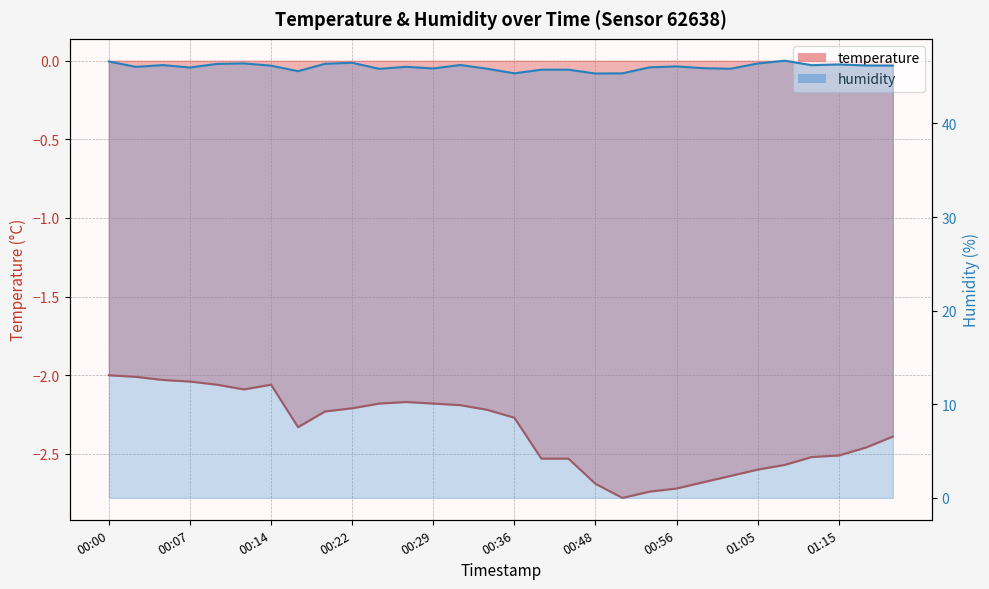

What position from the left is 01:17?

29